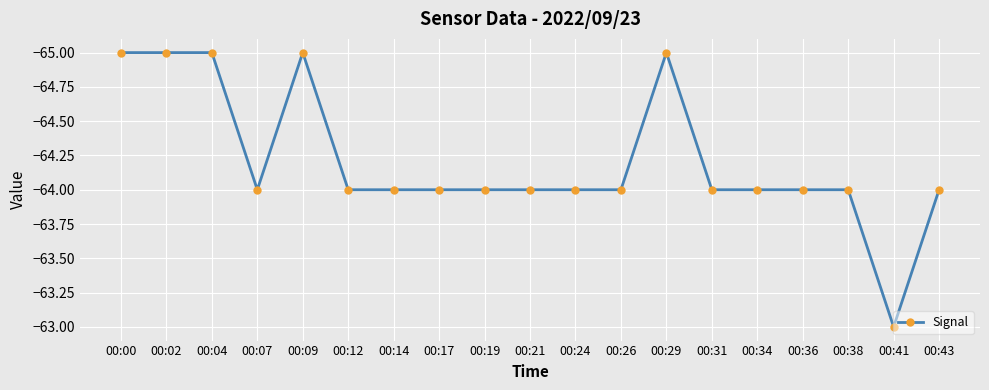

Reading left to right, extract all data points from this chart.

-65	-65	-65	-64	-65	-64	-64	-64	-64	-64	-64	-64	-65	-64	-64	-64	-64	-63	-64